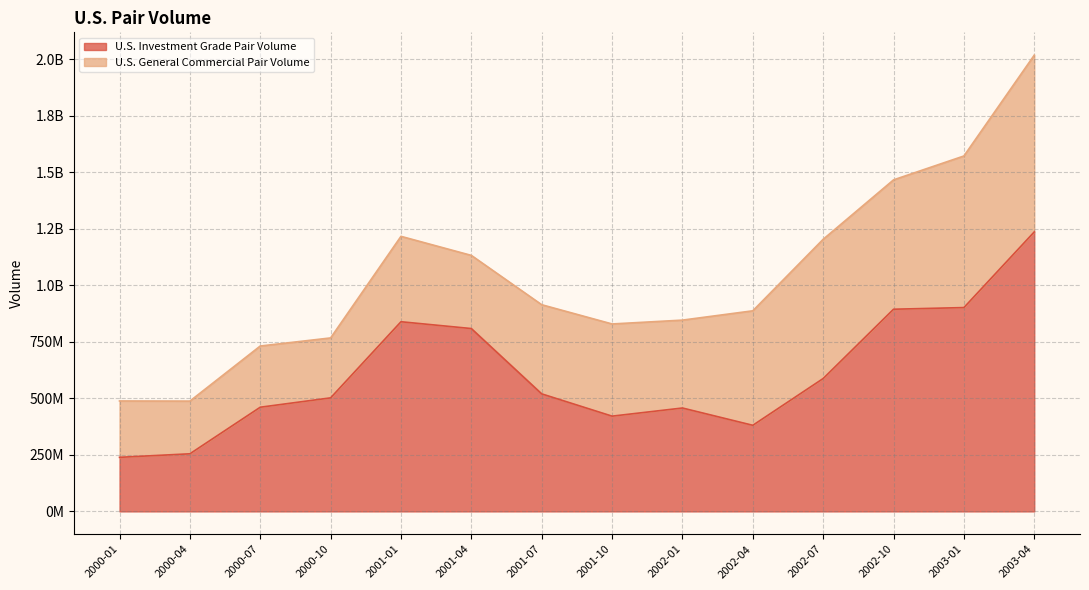

What is the ratio of the value at 2003-04 to the value at 2000-07?

2.7